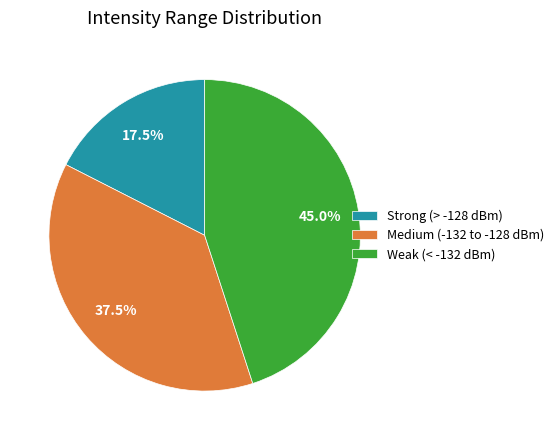

Which has a higher value, Weak (< -132 dBm) or Strong (> -128 dBm)?

Weak (< -132 dBm)